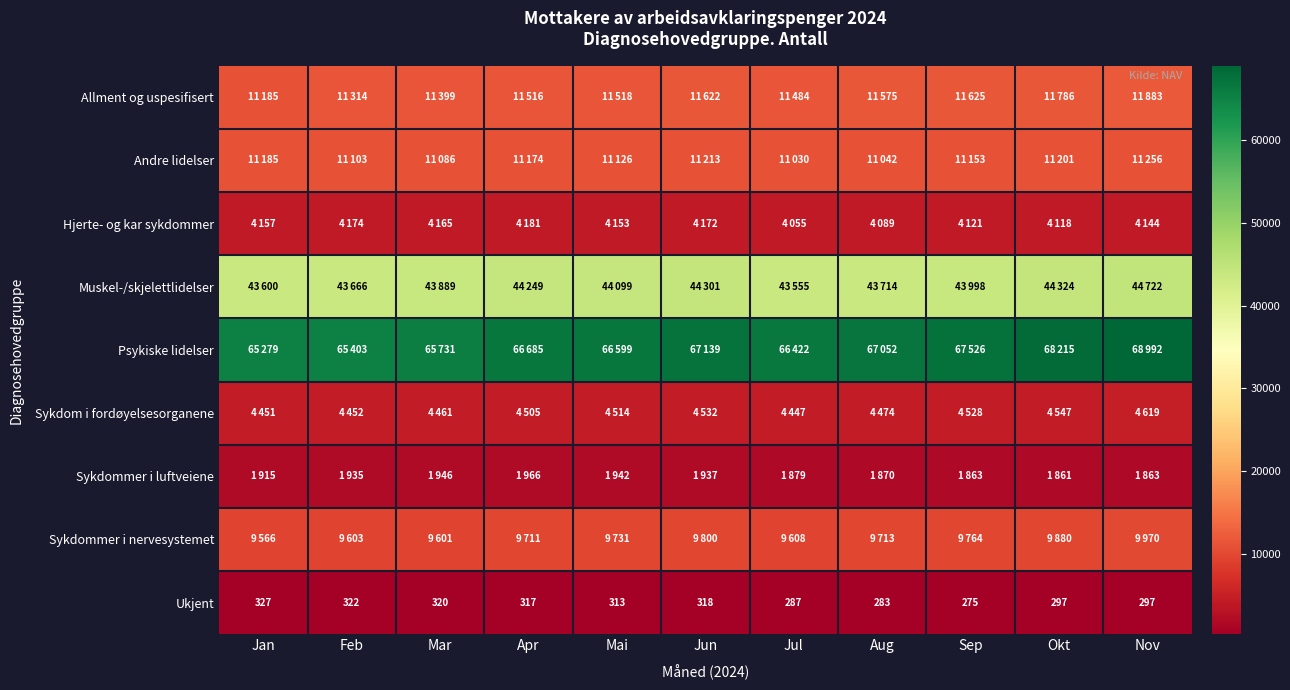

At which category does the chart reach its minimum across all series?

Sep